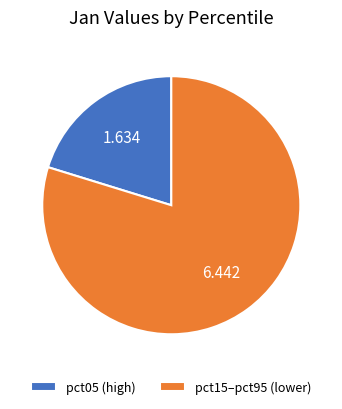

Does pct05 (high) represent more than half of the total?

No